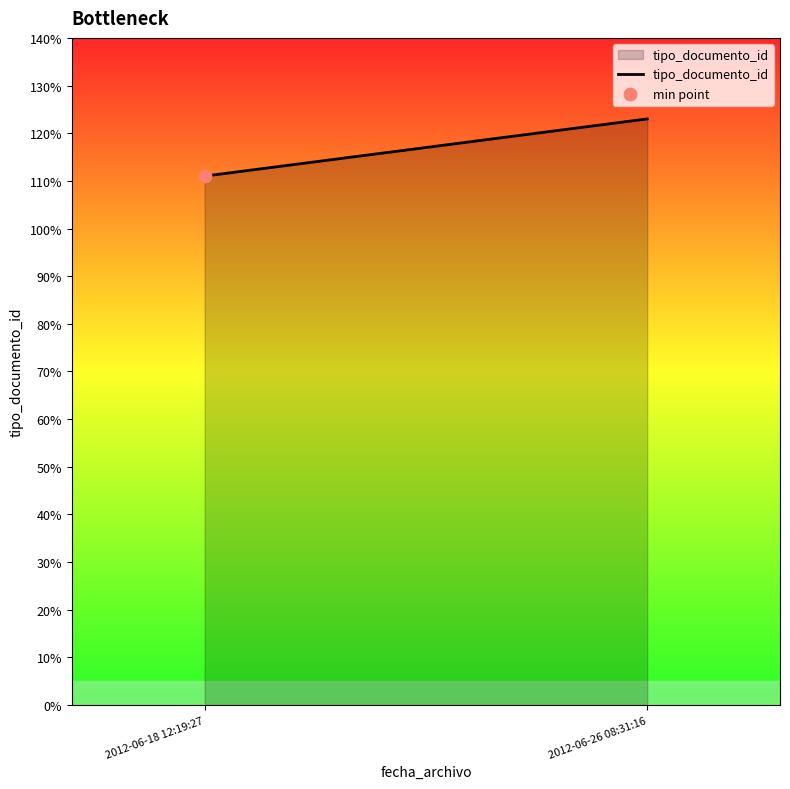

What is the change in value from 2012-06-18 12:19:27 to 2012-06-26 08:31:16?

+12